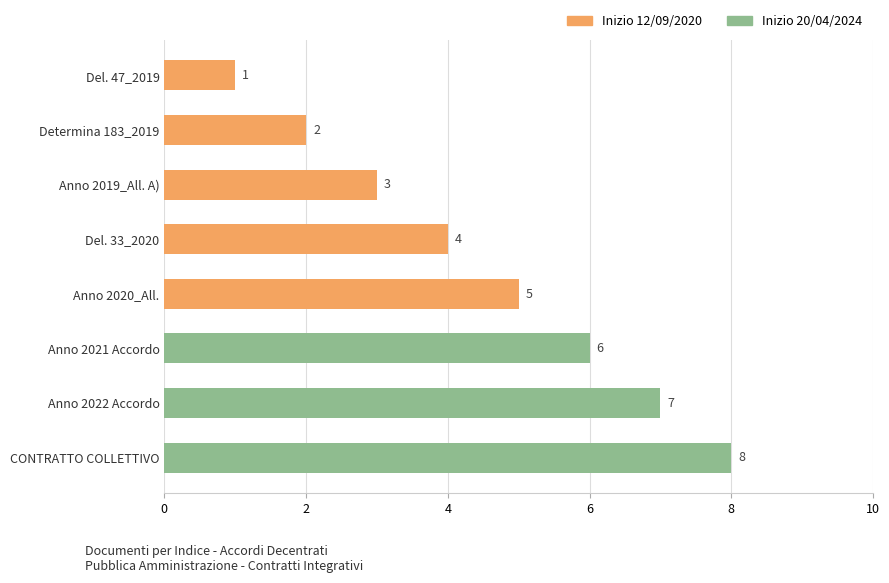

What is the maximum value shown in the chart?

8